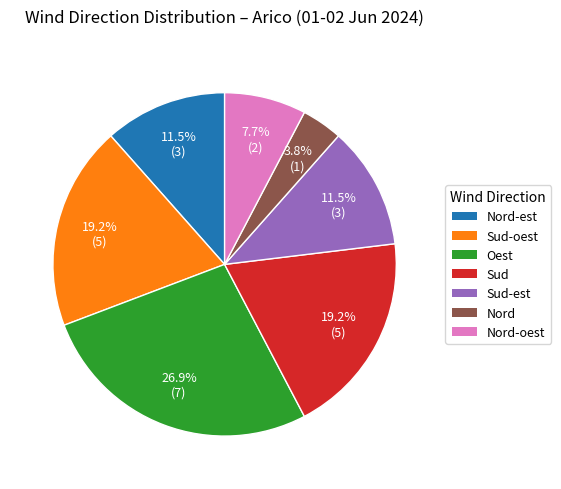

Does any single category account for the majority?

No